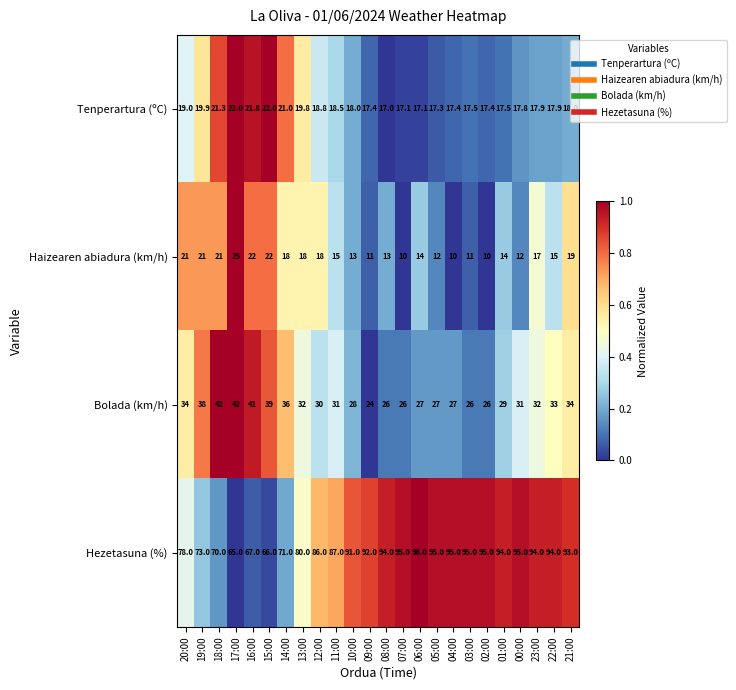

What is the total value across all series at 09:00?

144.4